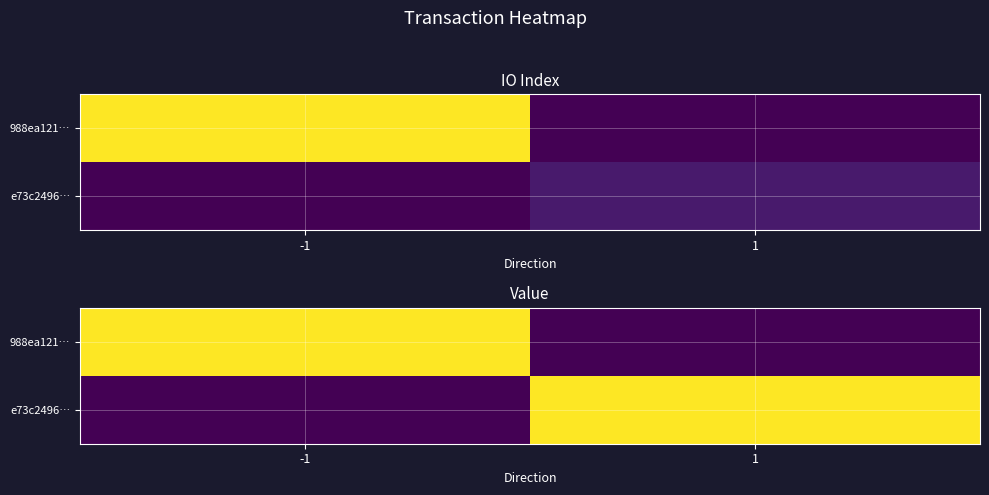

Is it true that e73c2496… equals 0.0 at -1?

True